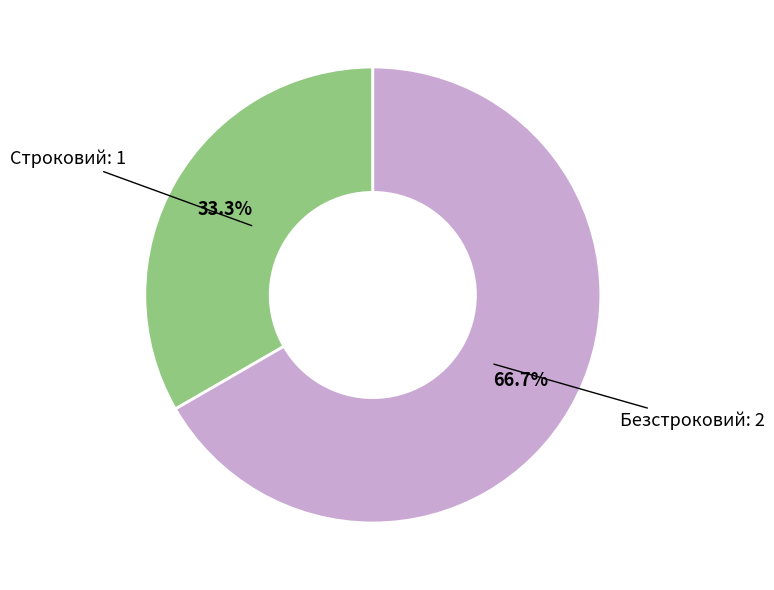

To the nearest percent, what is the average slice percentage?

50%